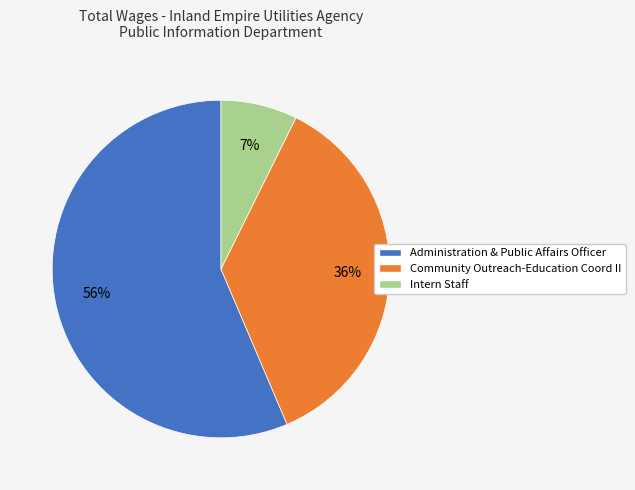

Count the number of slices in the pie.

3